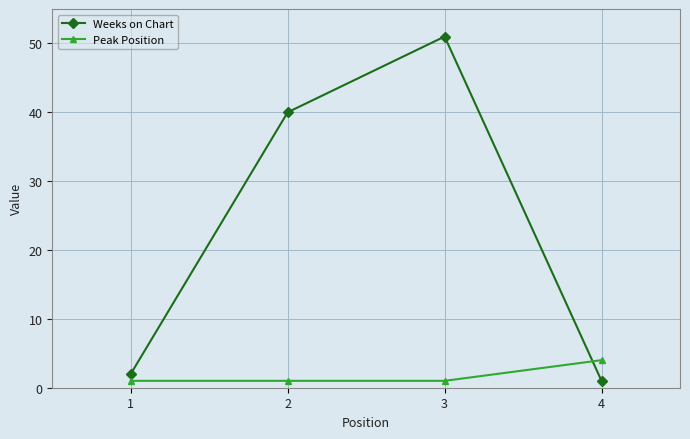

Which series has the largest range (max minus min)?

Weeks on Chart